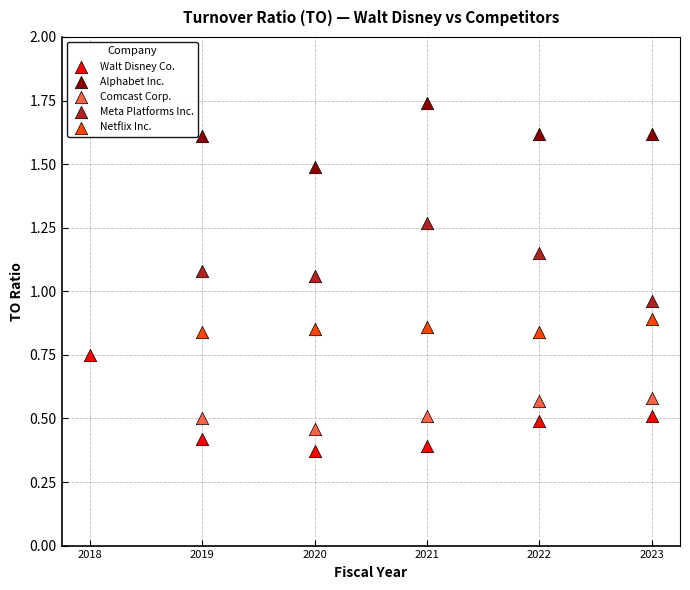

Which series contains the highest Y value?

Alphabet Inc.